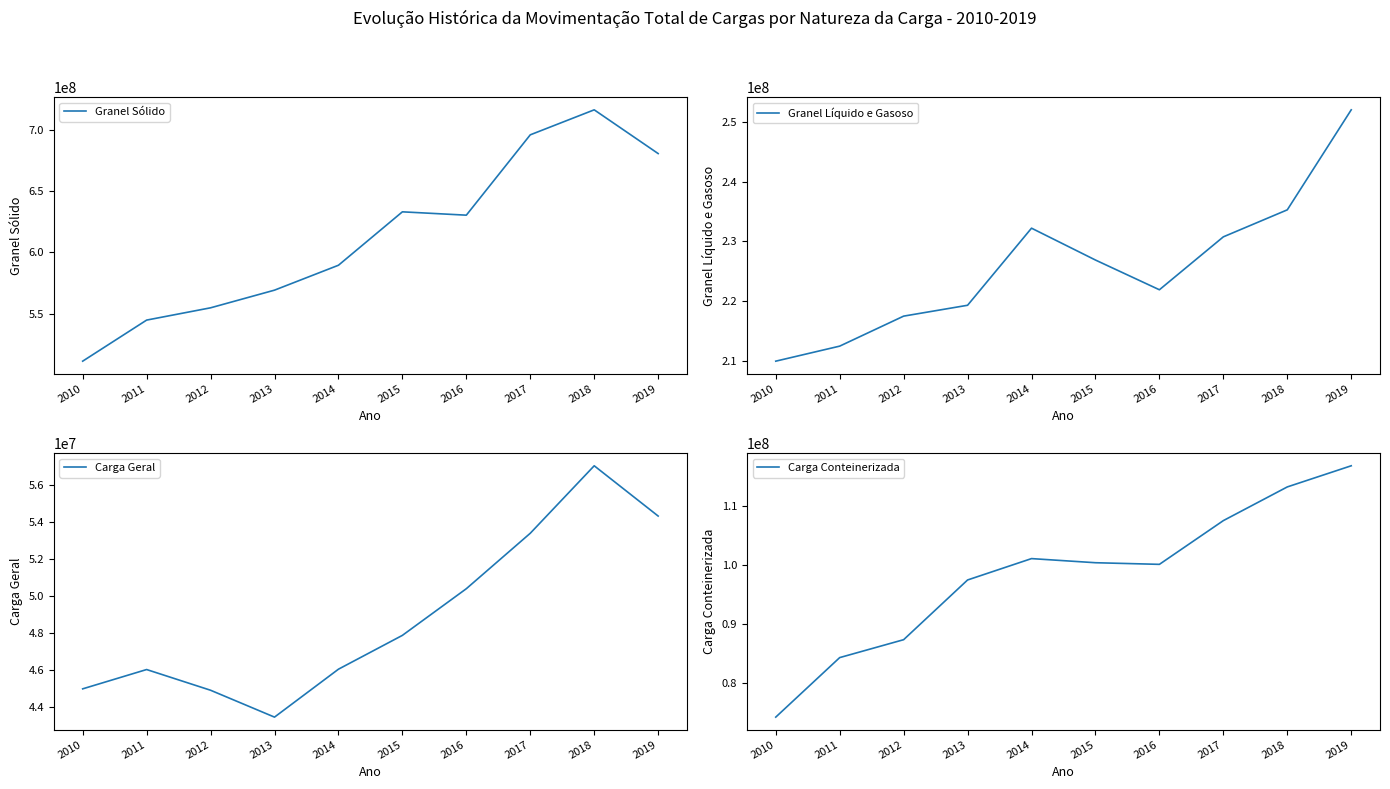

How many lines are shown in the chart?

4